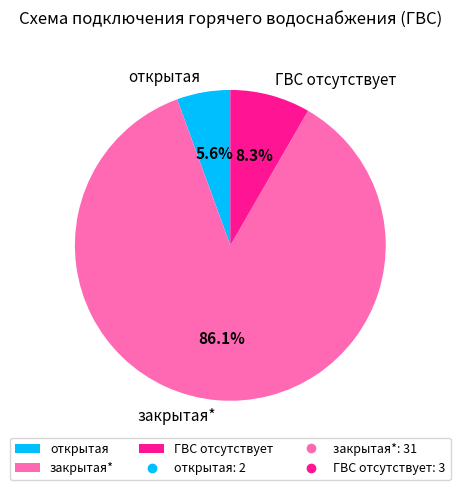

Does any single category account for the majority?

Yes